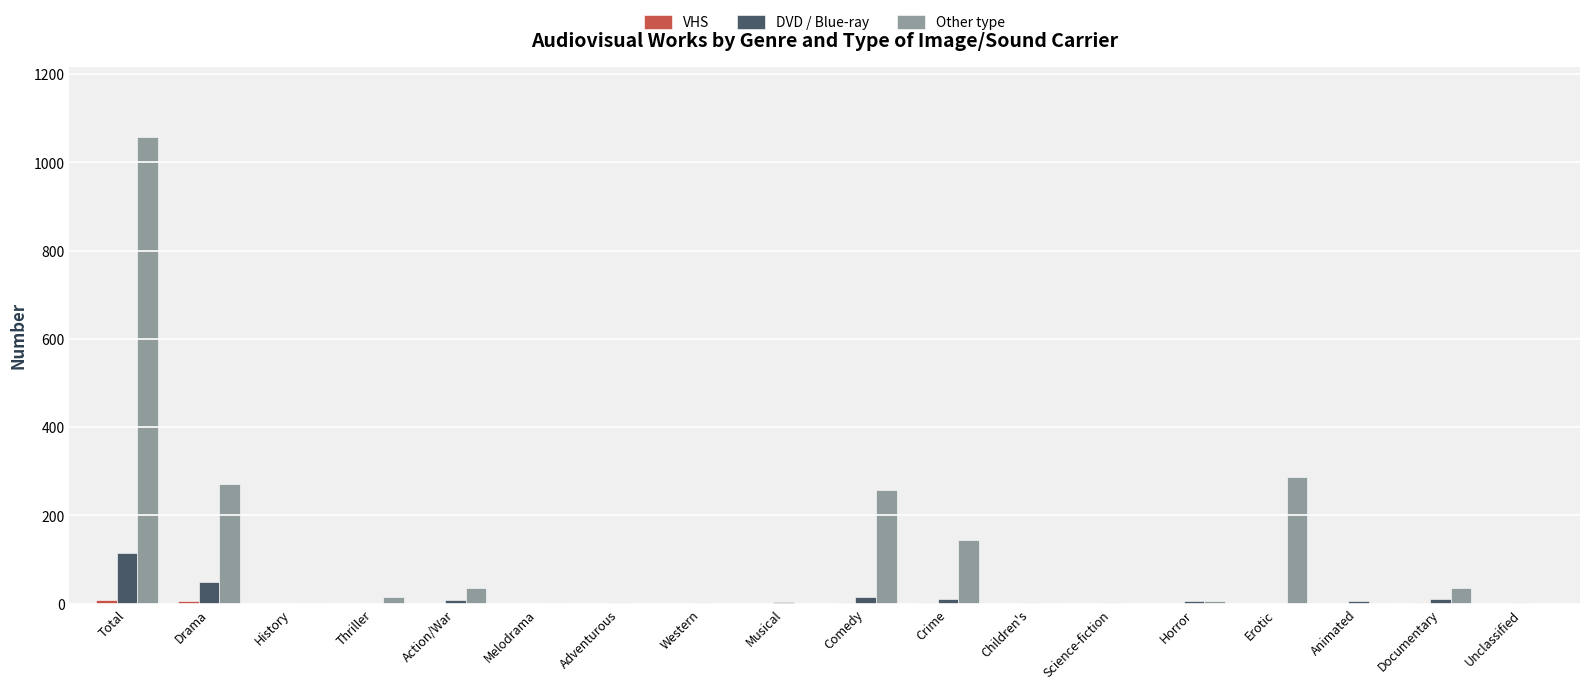

What is the difference between the Other type values at Horror and Total?

1053